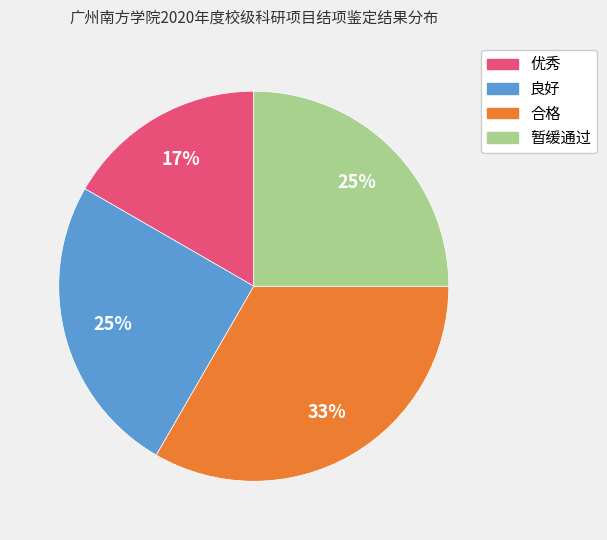

Which slice is the smallest?

优秀